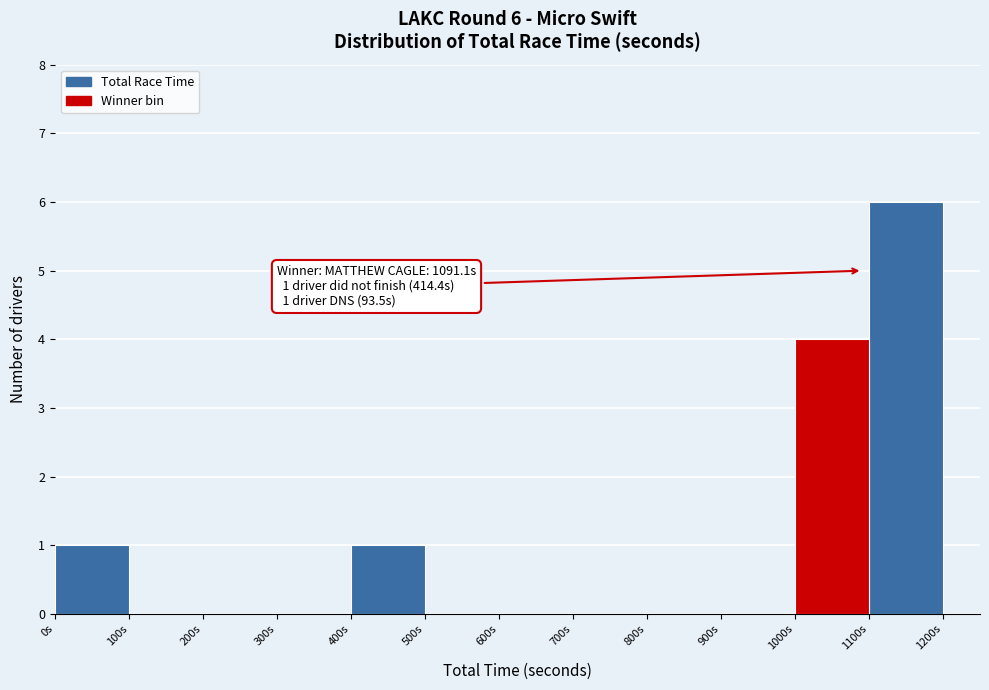

Over which range of the x-axis is the bar tallest?

1100 to 1200